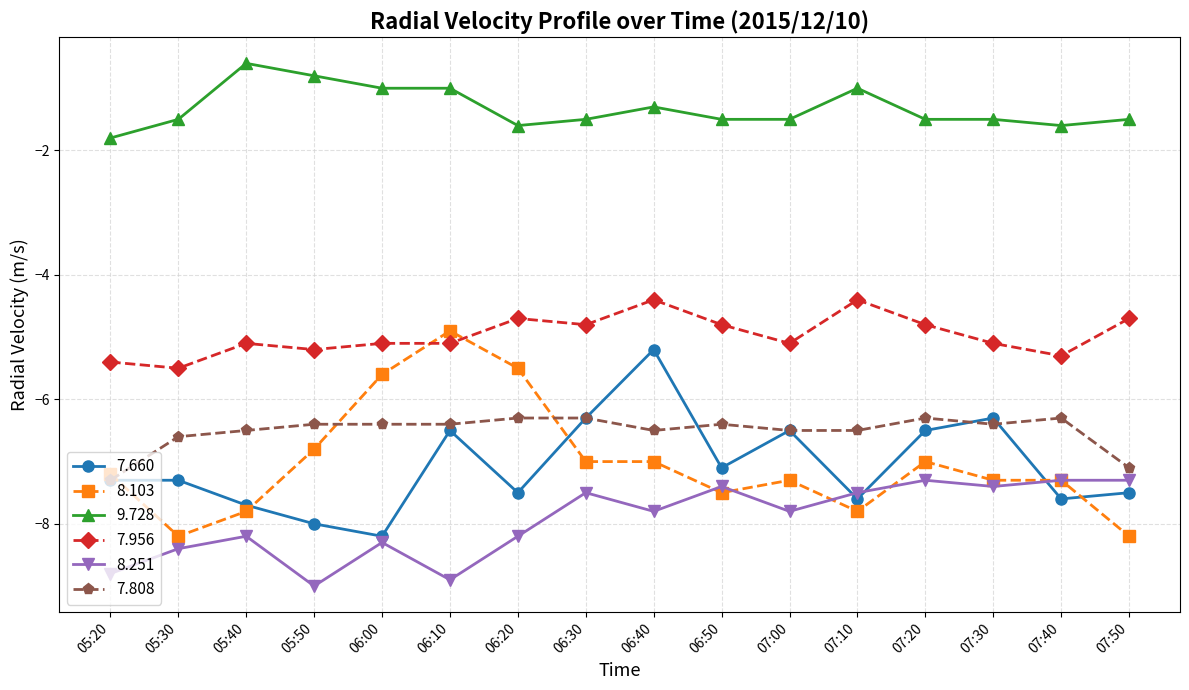

True or false: 7.956 has more than 0 points higher than both neighbors.

True